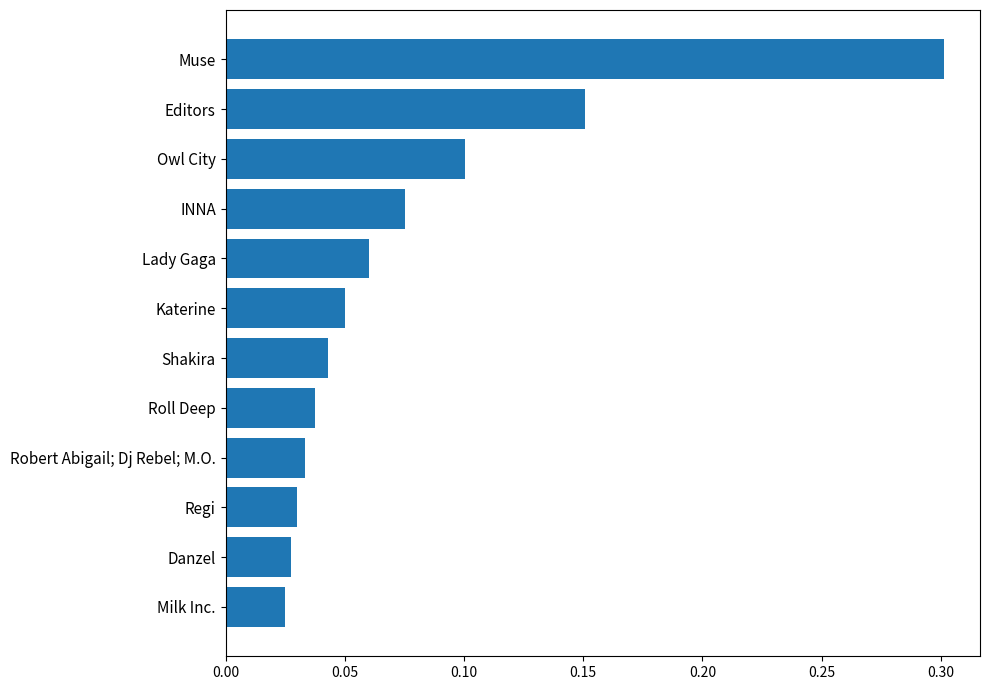

How many bars are there in total?

12